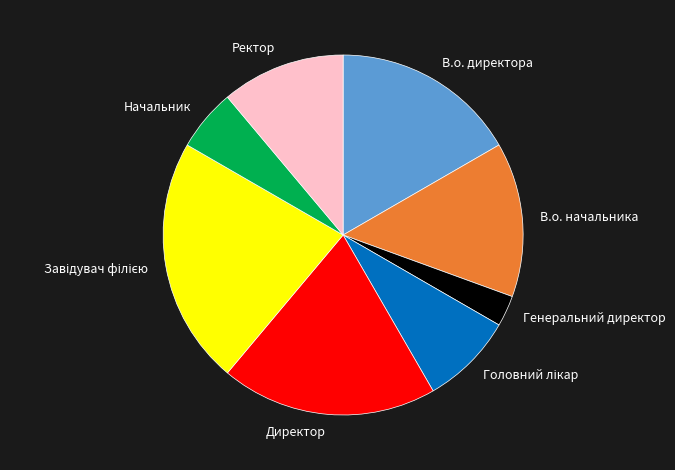

True or false: В.о. директора accounts for 27% of the total.

False